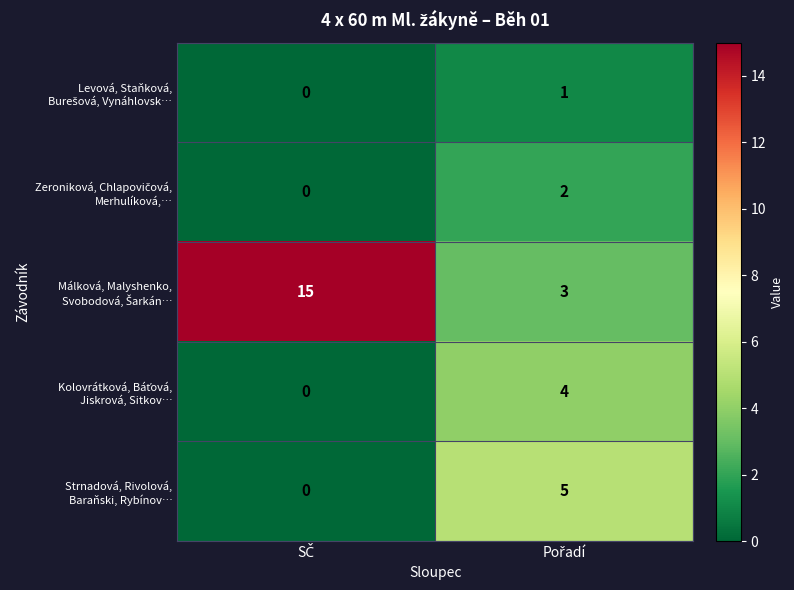

Which has a higher value, SČ or Pořadí?

Pořadí